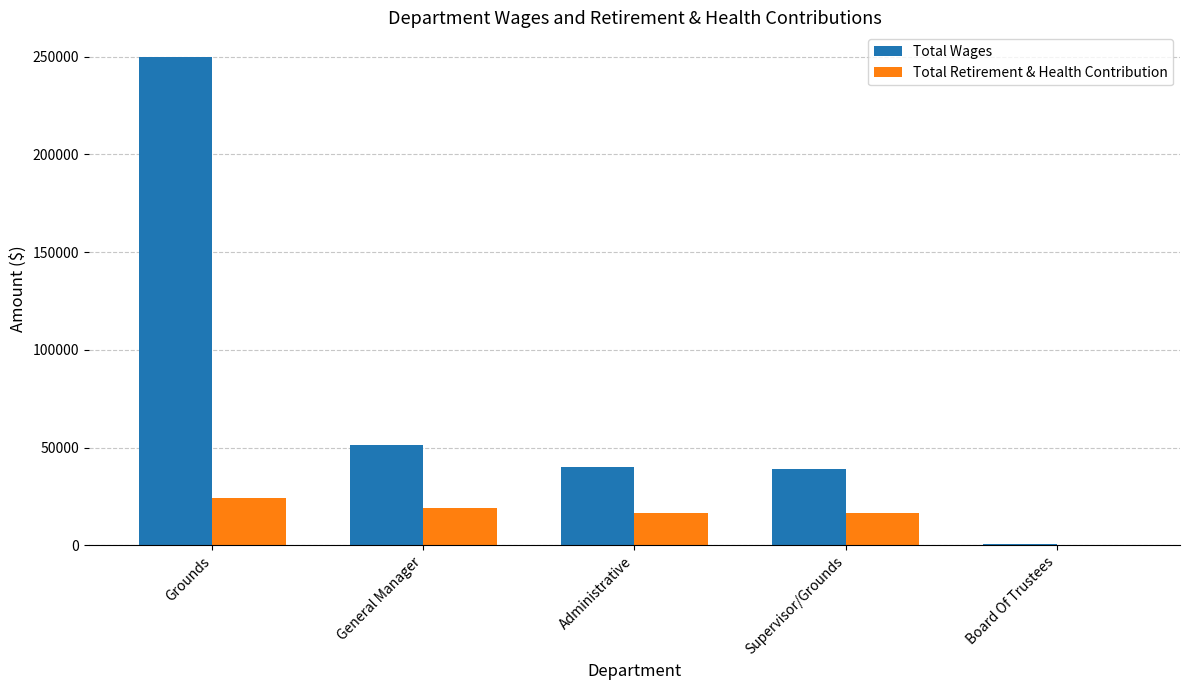

Which category has the highest value across all series?

Grounds